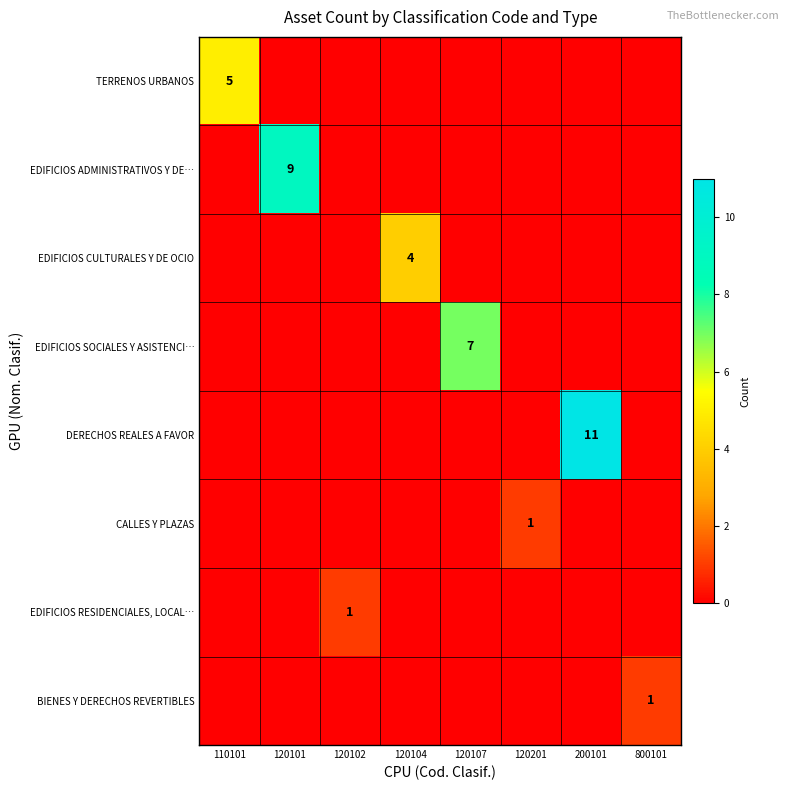

What is the maximum value shown in the chart?

11